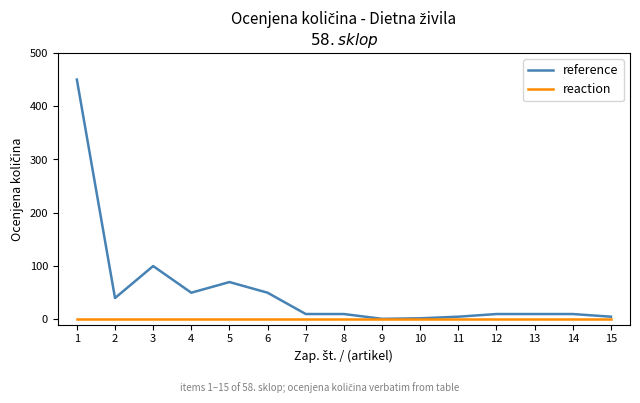

Which series has the widest spread of values?

reference